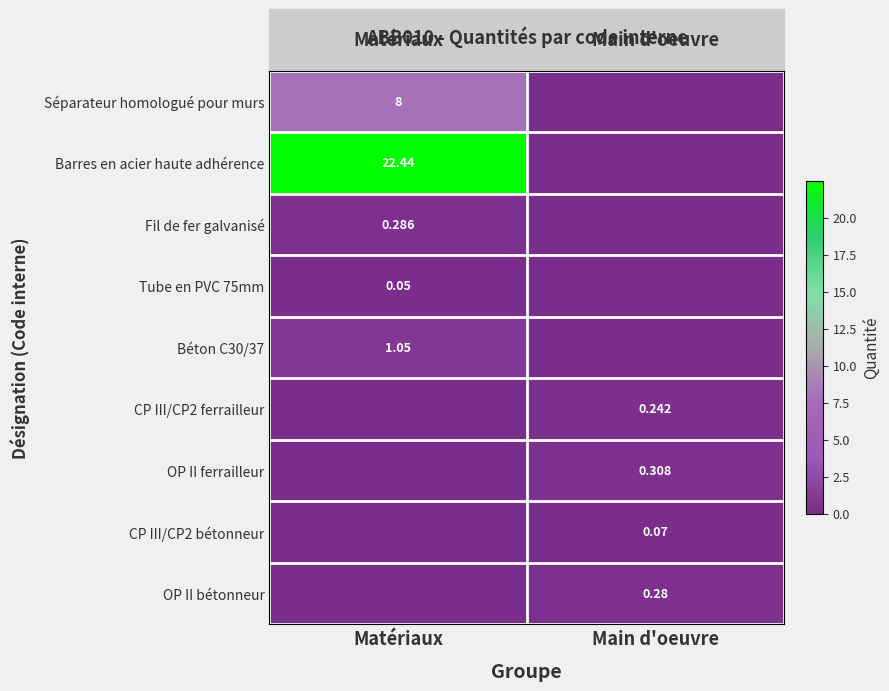

Is the value of Fil de fer galvanisé at Main d'oeuvre greater than the value of CP III/CP2 bétonneur at Matériaux?

No